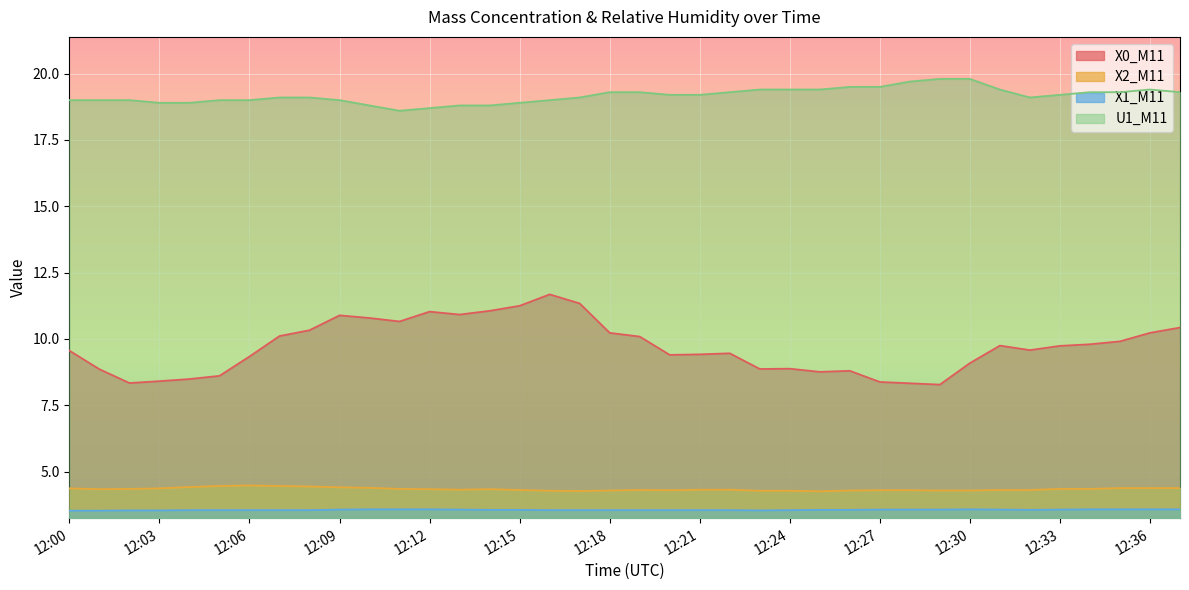

What are all the series names shown in the legend?

X0_M11, X2_M11, X1_M11, U1_M11